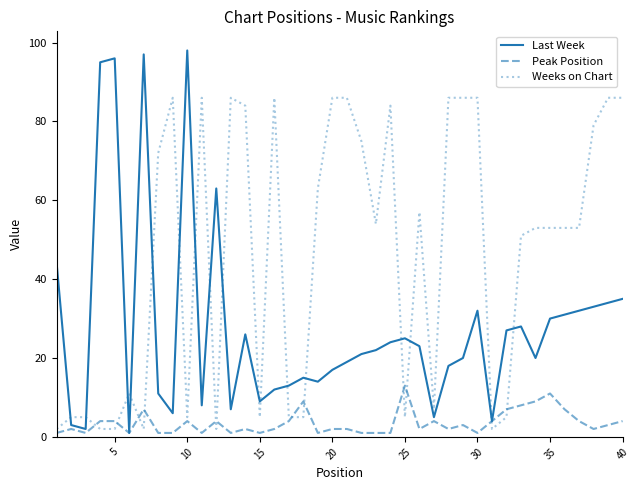

Which series has the largest total across all categories?

Weeks on Chart